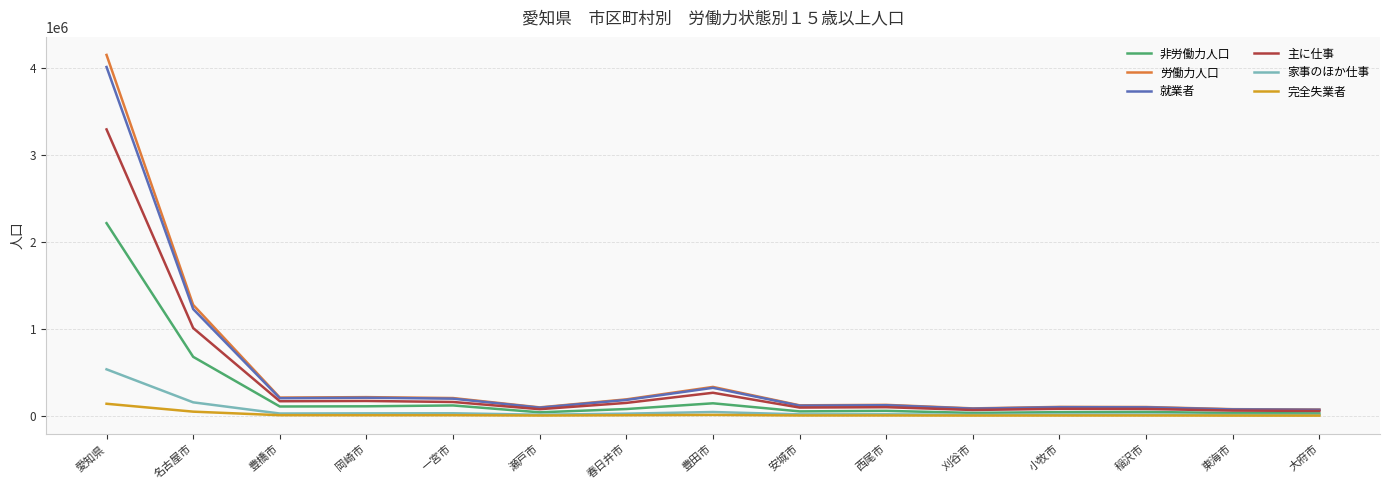

How many lines are shown in the chart?

6